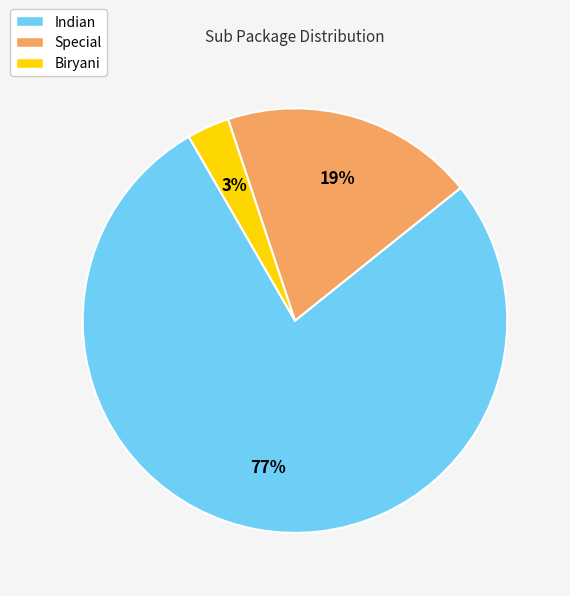

How many slices are in this pie chart?

3